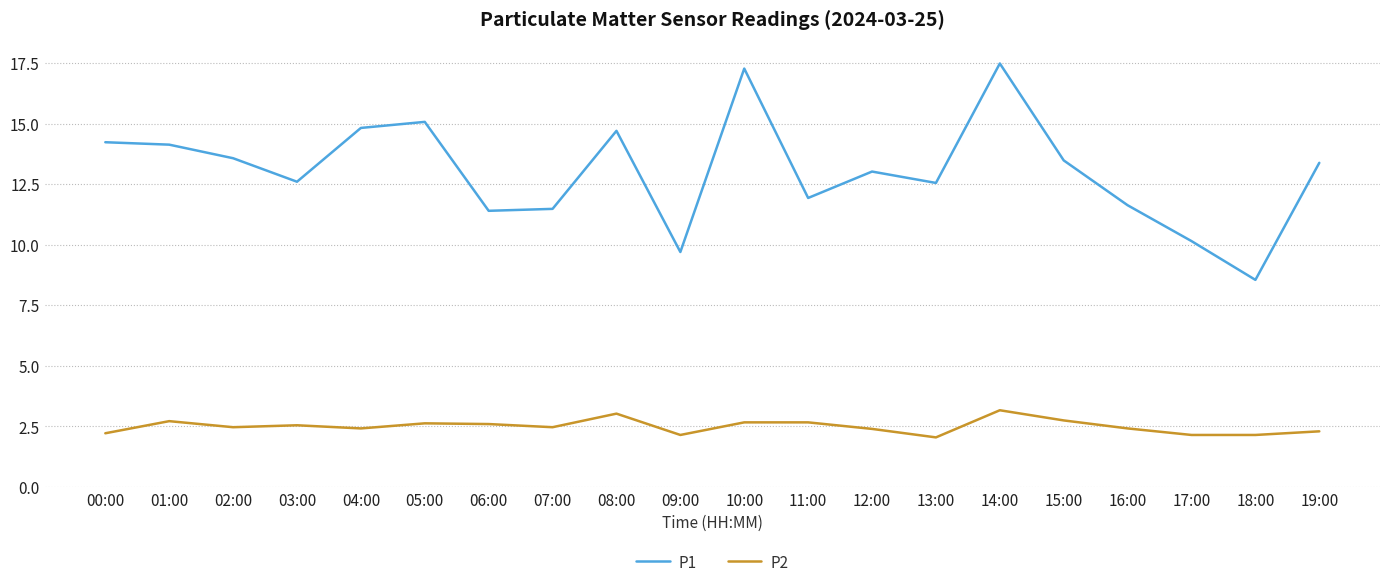

True or false: P1 has a value of 12.6 at 13:00.

True